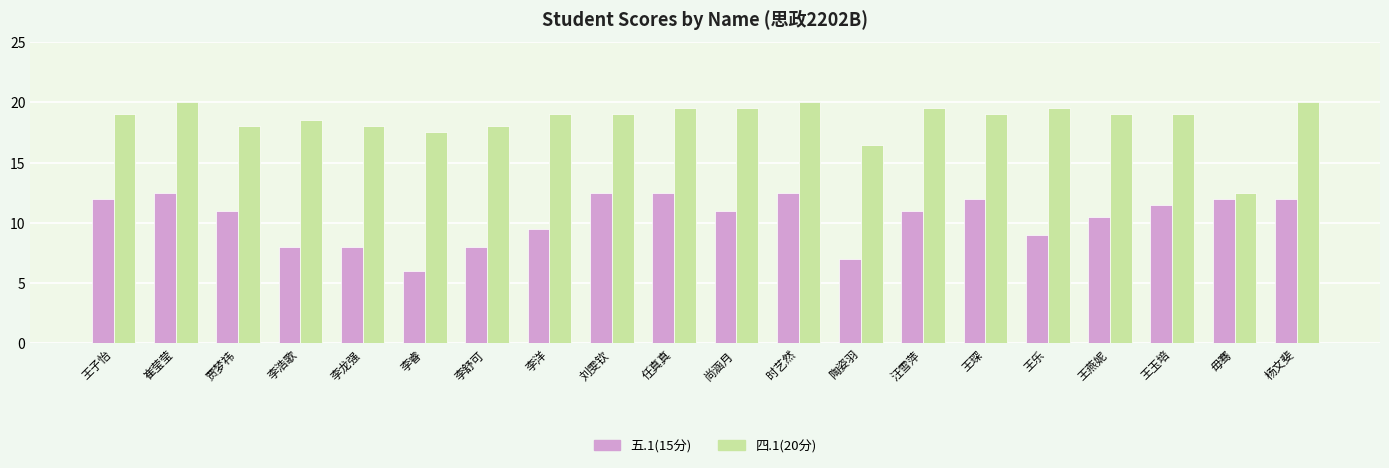

Which series has the largest total across all categories?

四.1(20分)